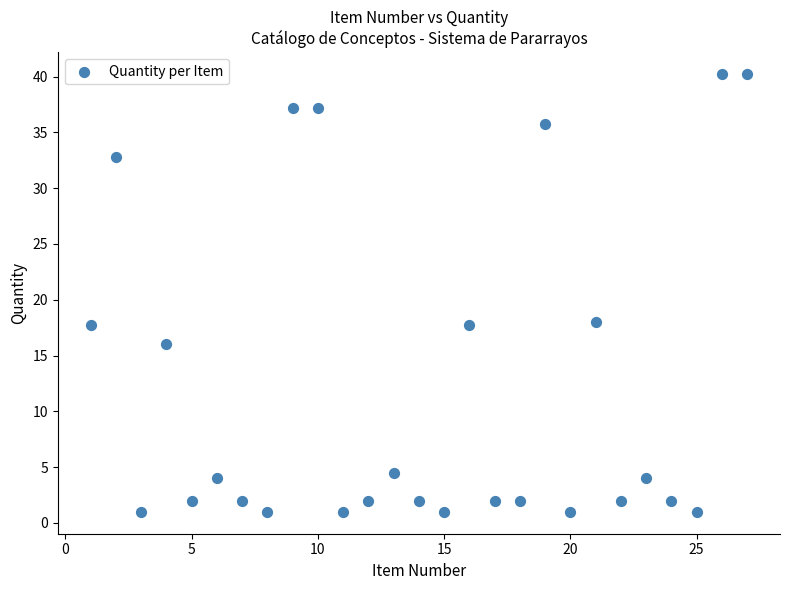

What is the range of X values (max minus min)?

26.0